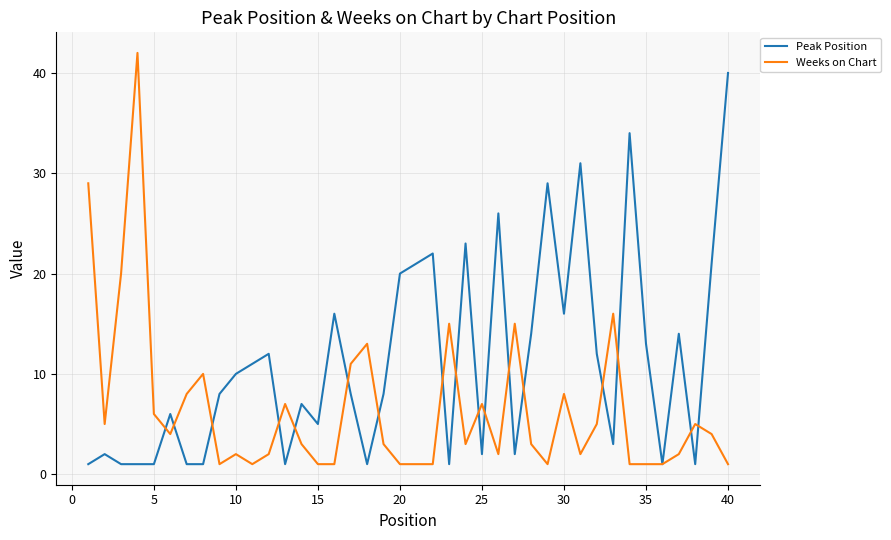

What is the average value of the Weeks on Chart series?

7